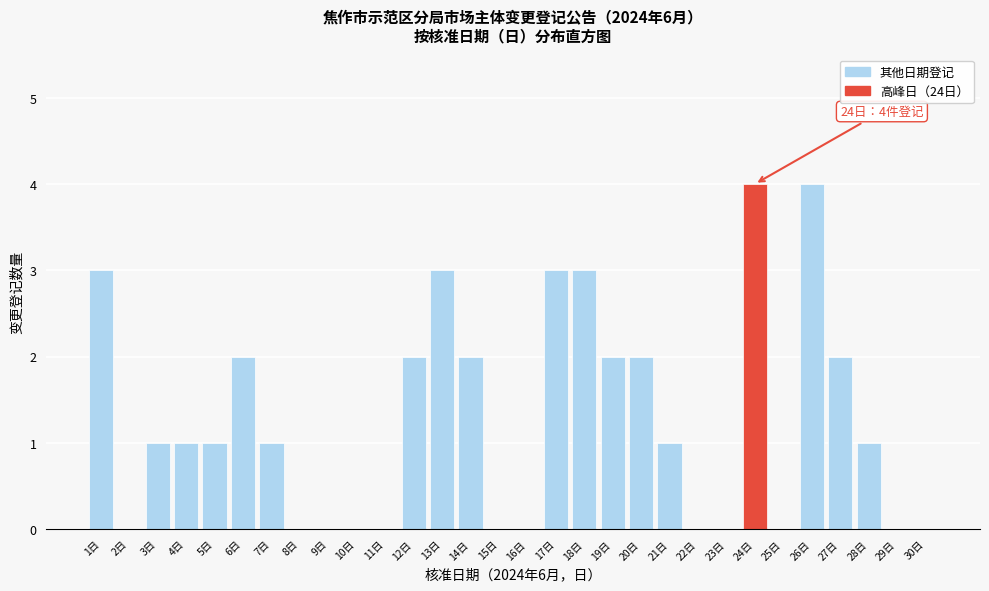

Reading left to right, list all the values displayed in this chart.

1日=3	2日=0	3日=1	4日=1	5日=1	6日=2	7日=1	8日=0	9日=0	10日=0	11日=0	12日=2	13日=3	14日=2	15日=0	16日=0	17日=3	18日=3	19日=2	20日=2	21日=1	22日=0	23日=0	24日=4	25日=0	26日=4	27日=2	28日=1	29日=0	30日=0